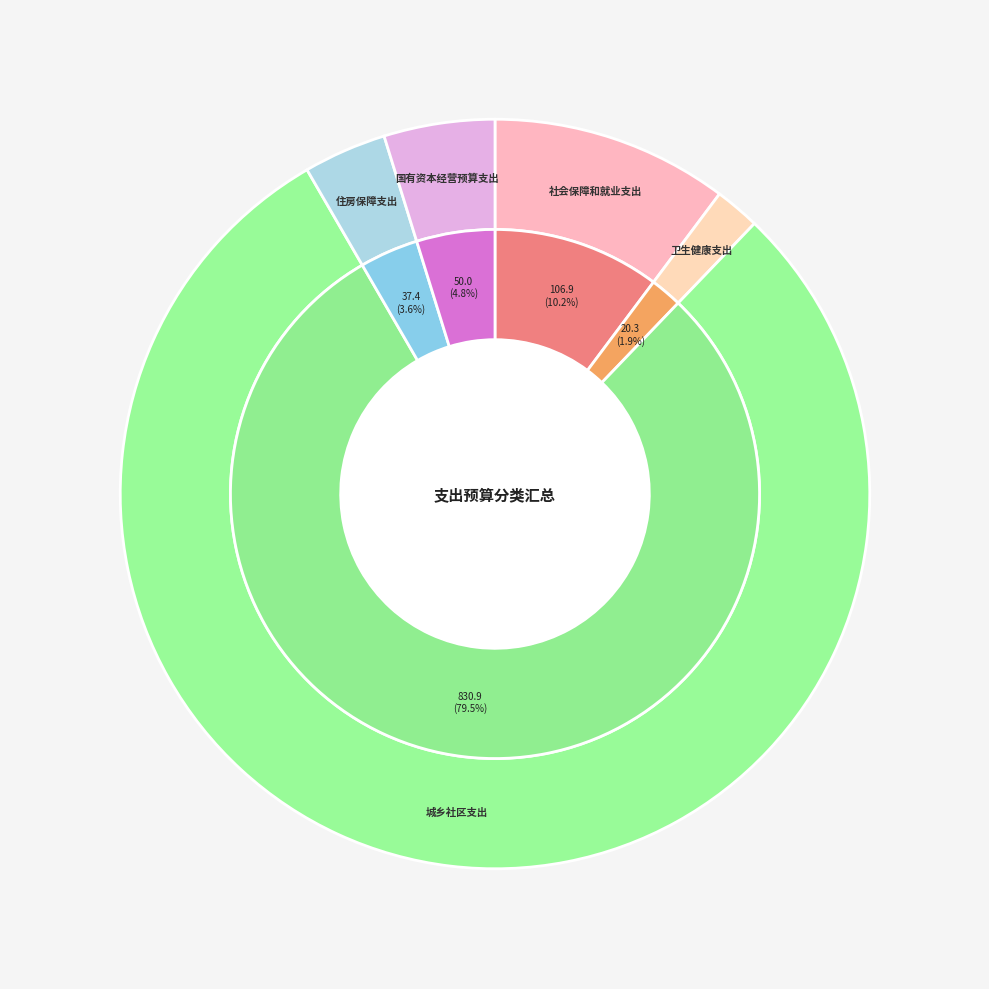

Does 国有资本经营预算支出 account for over 50% of the chart?

No